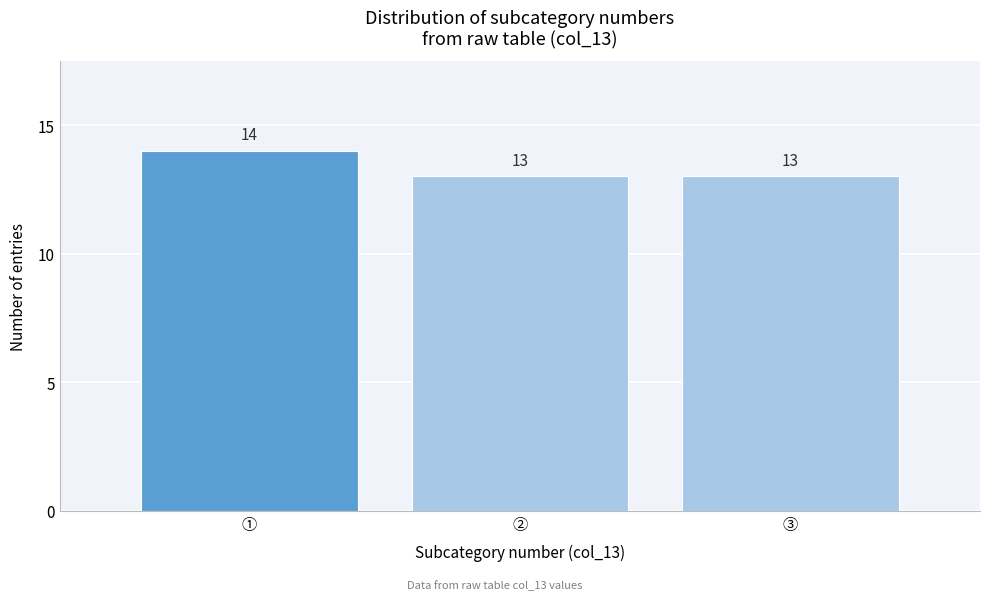

Reading left to right, extract all data points from this chart.

①=14	②=13	③=13